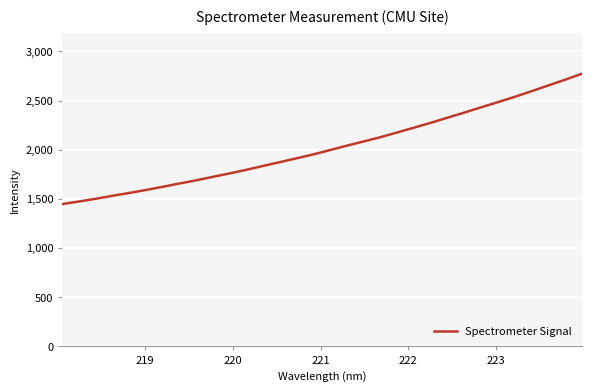

What is the minimum value shown in the chart?

1447.7